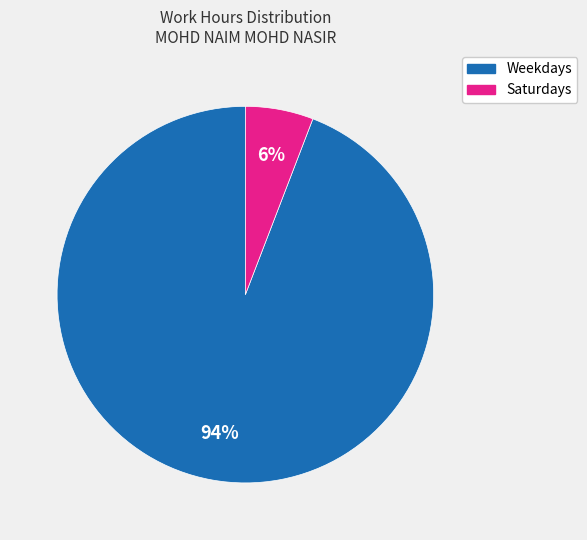

Count the number of slices in the pie.

2